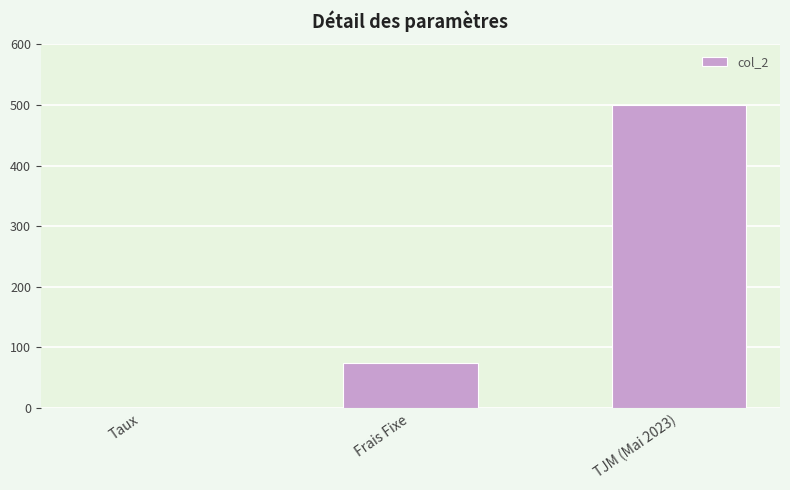

At which category does the chart reach its peak across all series?

TJM (Mai 2023)